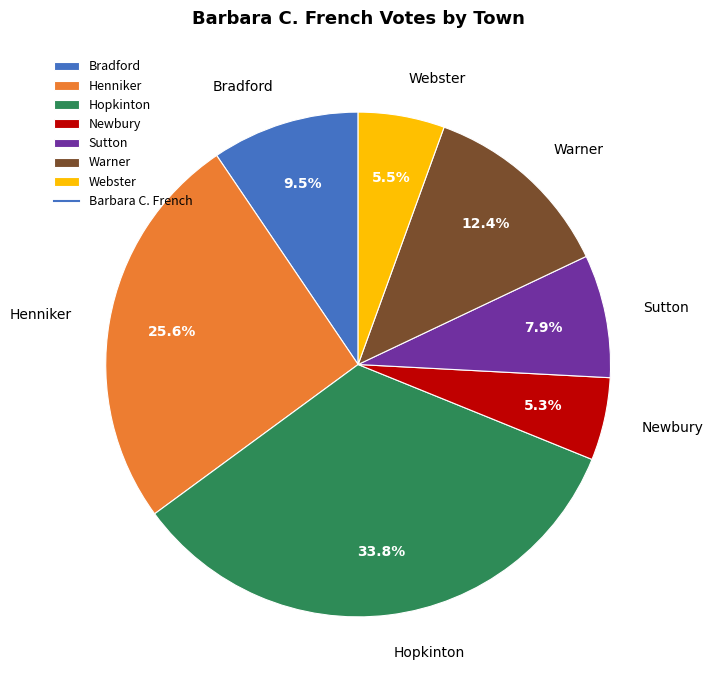

Is Webster the majority of the pie?

No